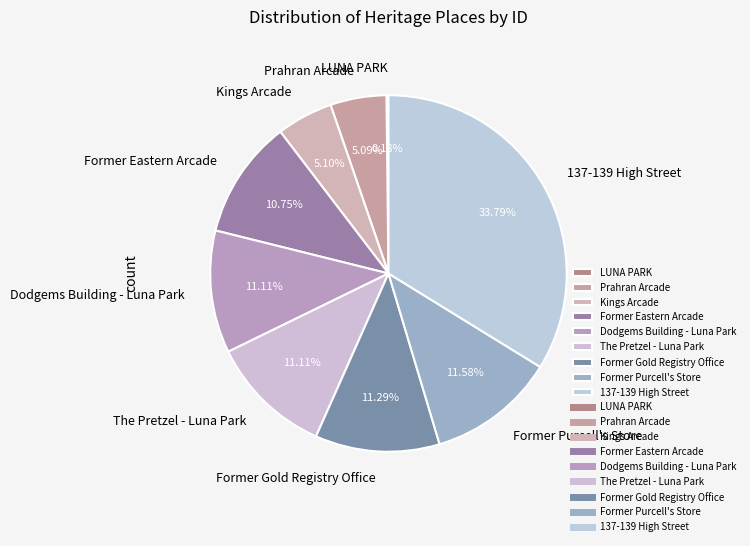

What percentage is the Former Gold Registry Office slice, to the nearest percent?

11%